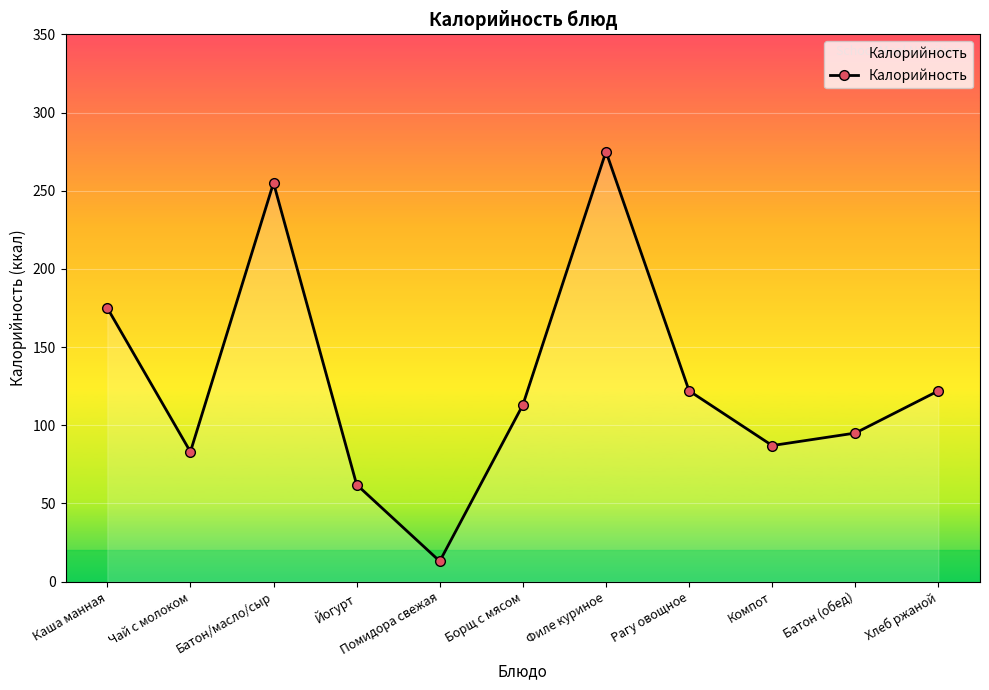

Reading right to left, transcribe all the data shown in this chart.

122	95	87	122	275	113	13	62	255	83	175